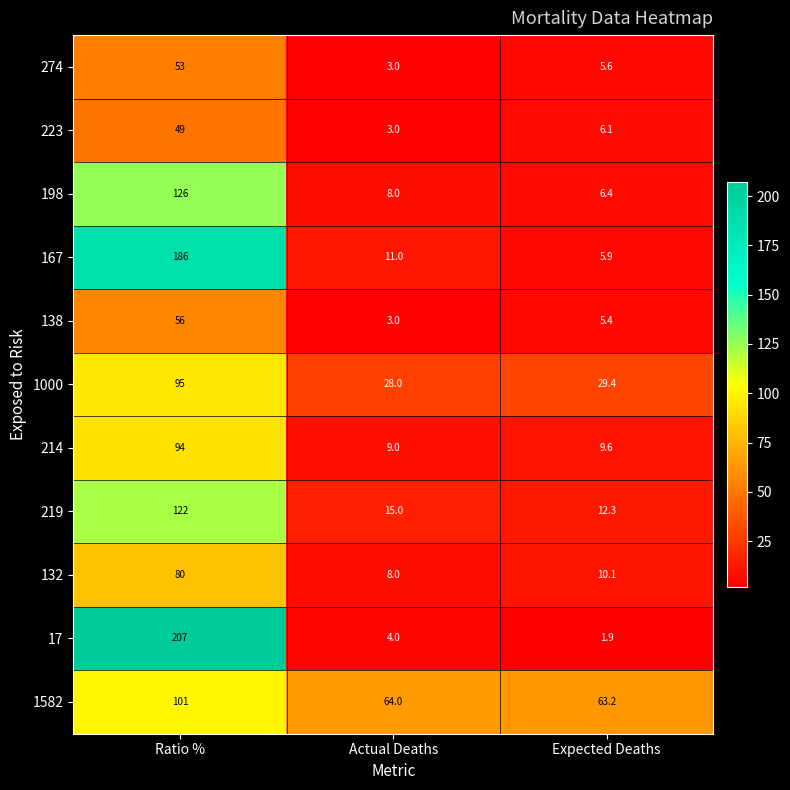

What is the total value across all series at Actual Deaths?

156.0